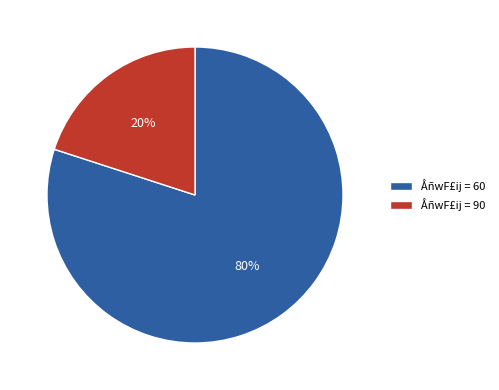

How many slices are in this pie chart?

2